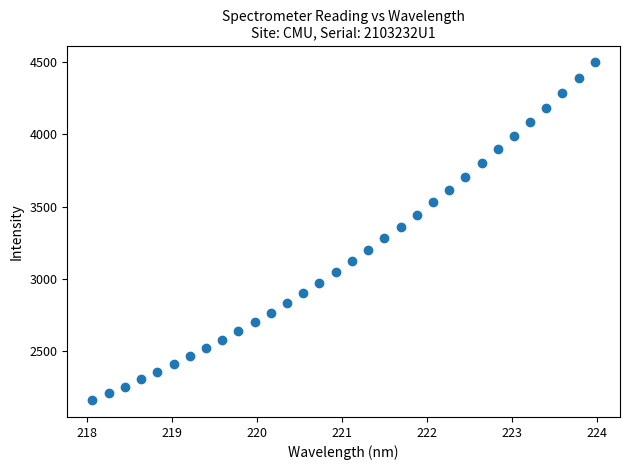

What is the range of Y values (max minus min)?

2340.4